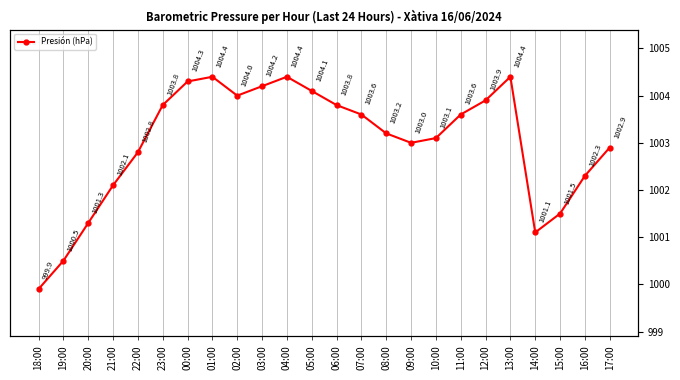

What is the change in value from 00:00 to 03:00?

-0.1